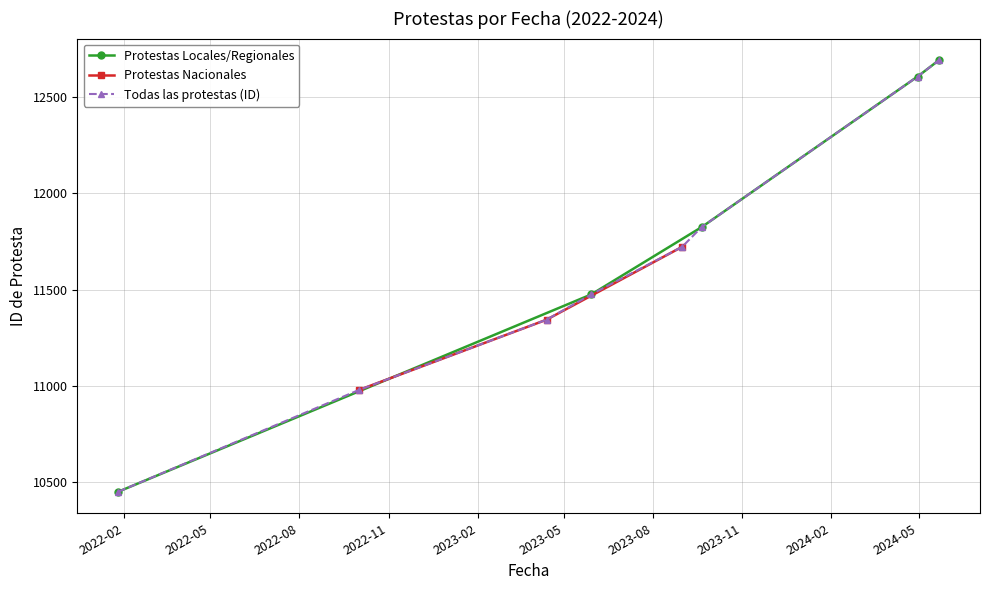

What is the smallest value displayed?

10450